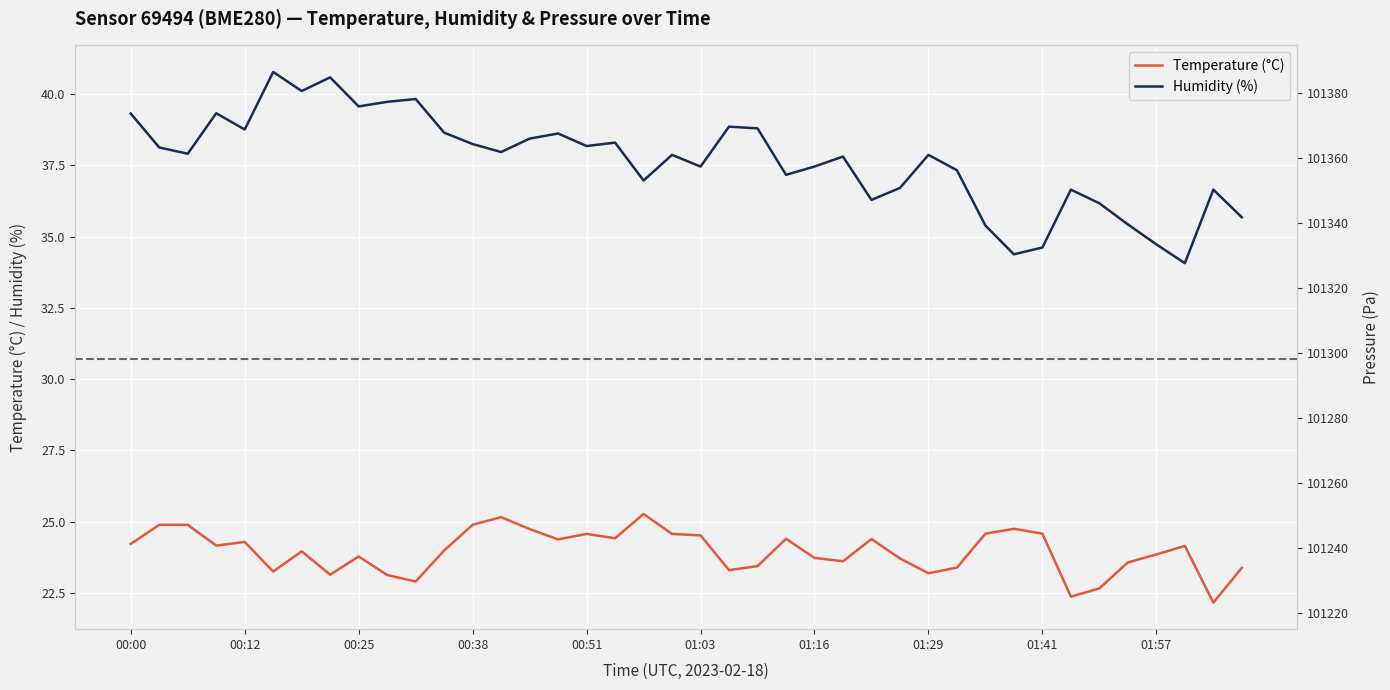

True or false: Temperature (°C) and Humidity (%) intersect in this chart.

False